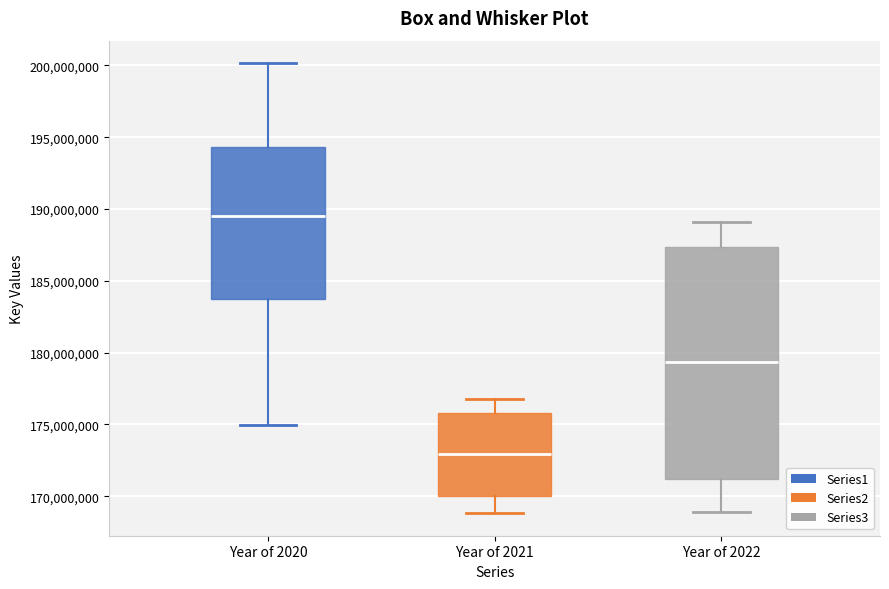

Reading left to right, read every box against the y-axis: the position of its median line, the range the box covers, and the ends of its whiskers. The values are not printed on the chart, so give them approximately, as read against the axis.

Year of 2020: median 189500000, box 183500000 to 194500000, whiskers 175000000 to 200000000
Year of 2021: median 173000000, box 170000000 to 176000000, whiskers 169000000 to 177000000
Year of 2022: median 179500000, box 171000000 to 187500000, whiskers 169000000 to 189000000